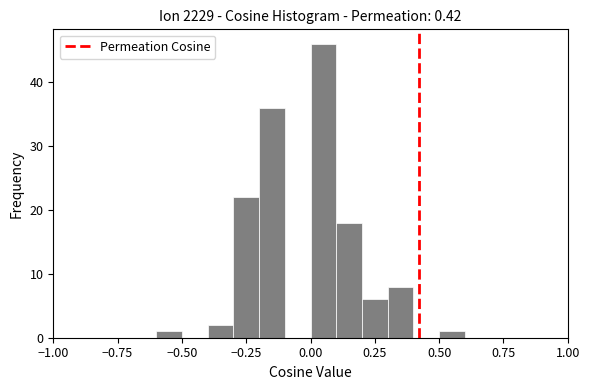

Read against the x-axis, roughly where is the centre of the tallest bar?

0.05